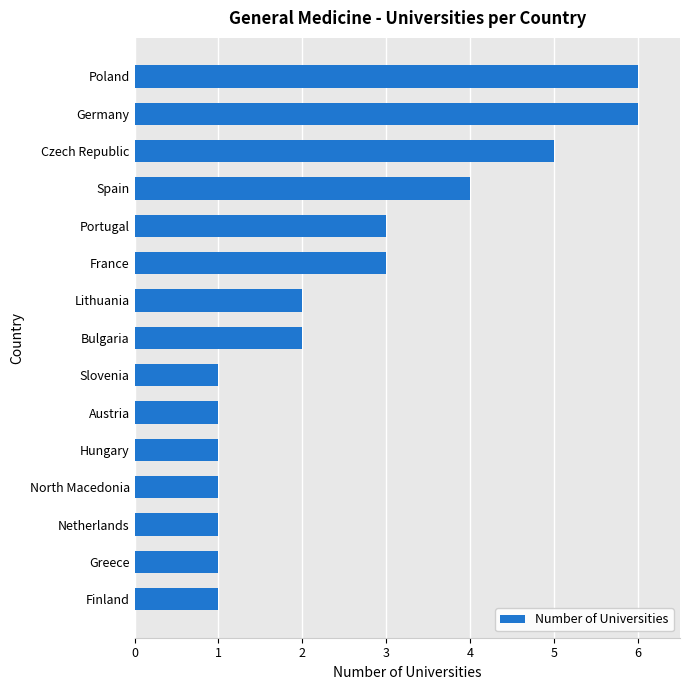

How many bars are there in total?

15